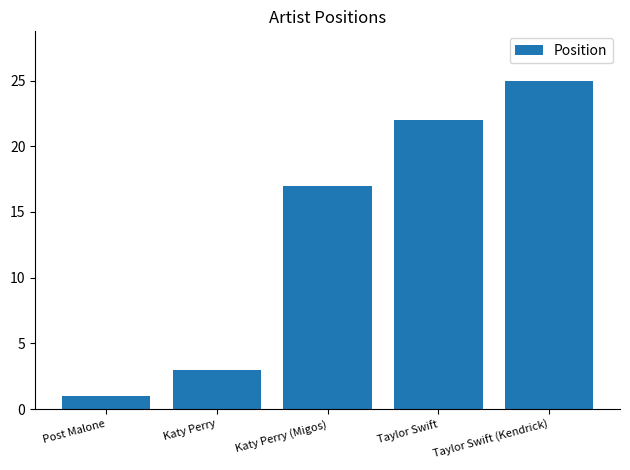

Does the chart contain stacked bars?

No